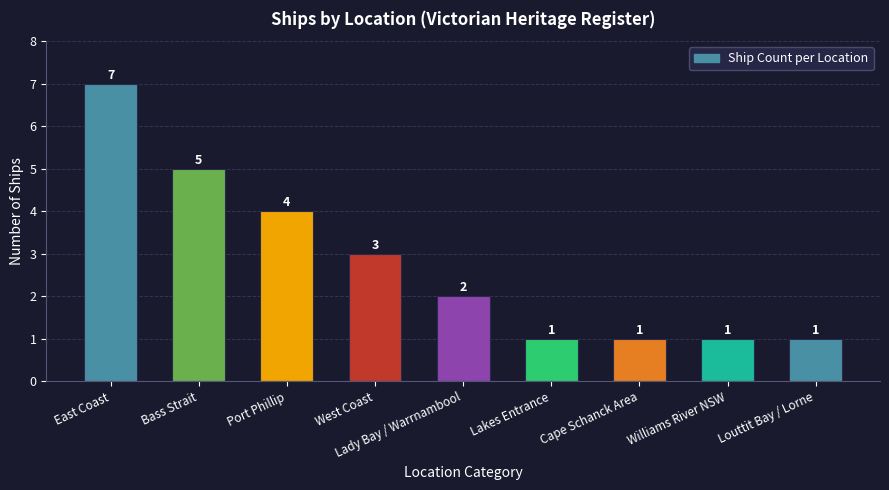

What position from the right is West Coast?

6